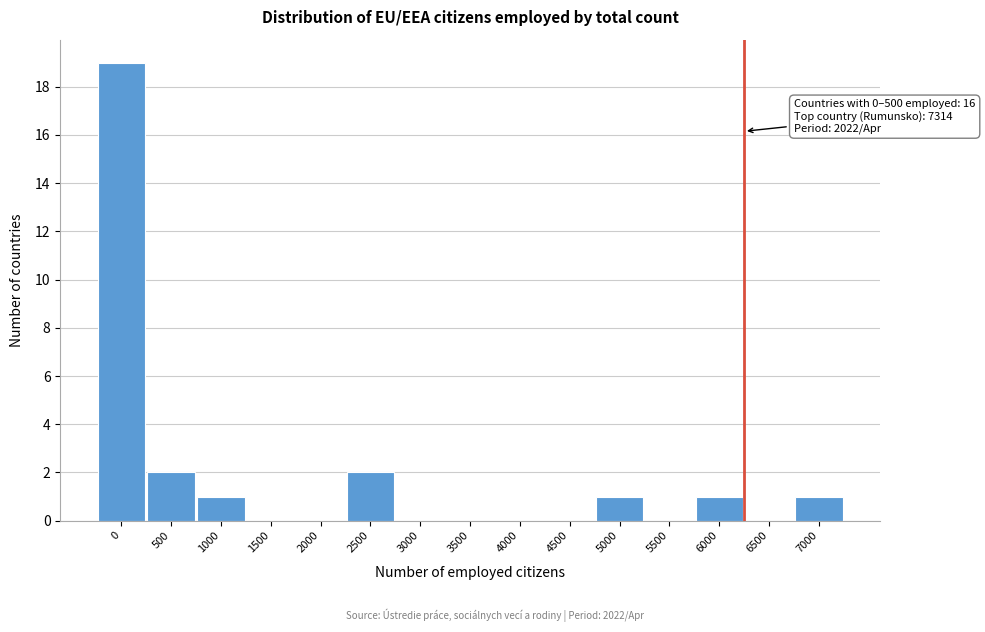

Reading left to right, extract all data points from this chart.

0=19	500=2	1000=1	1500=0	2000=0	2500=2	3000=0	3500=0	4000=0	4500=0	5000=1	5500=0	6000=1	6500=0	7000=1